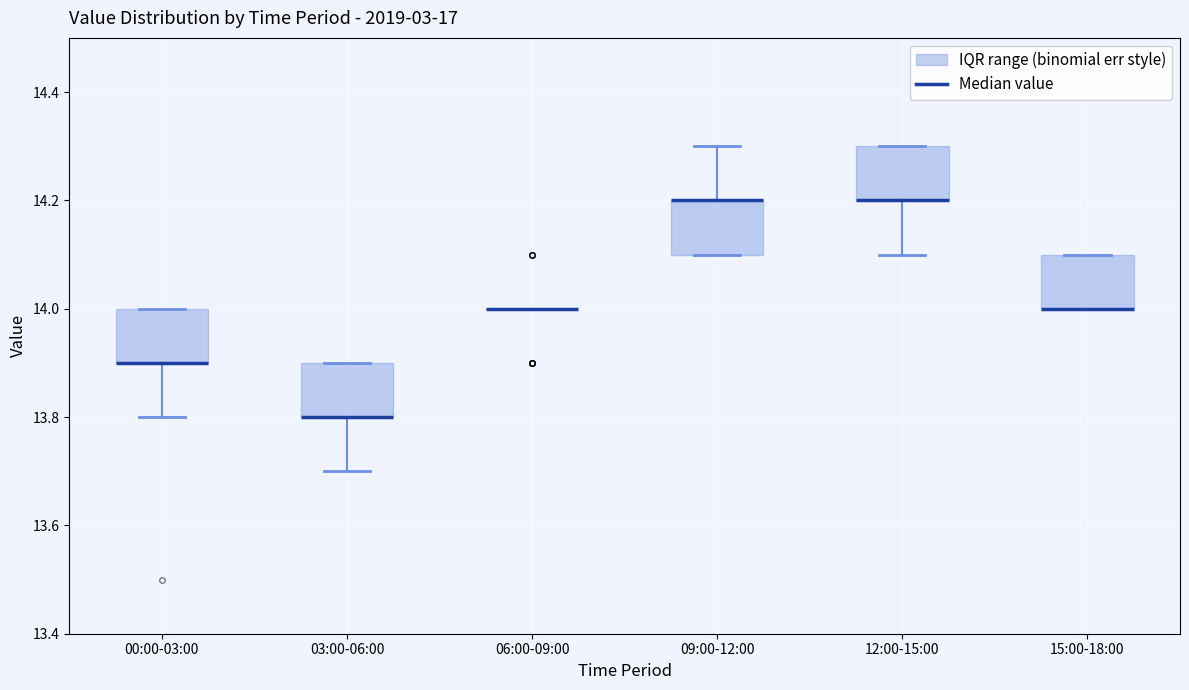

Where is the upper edge of the box for 00:00-03:00 on the y-axis? The values are not printed on the chart, so give them approximately, as read against the axis.

14.0